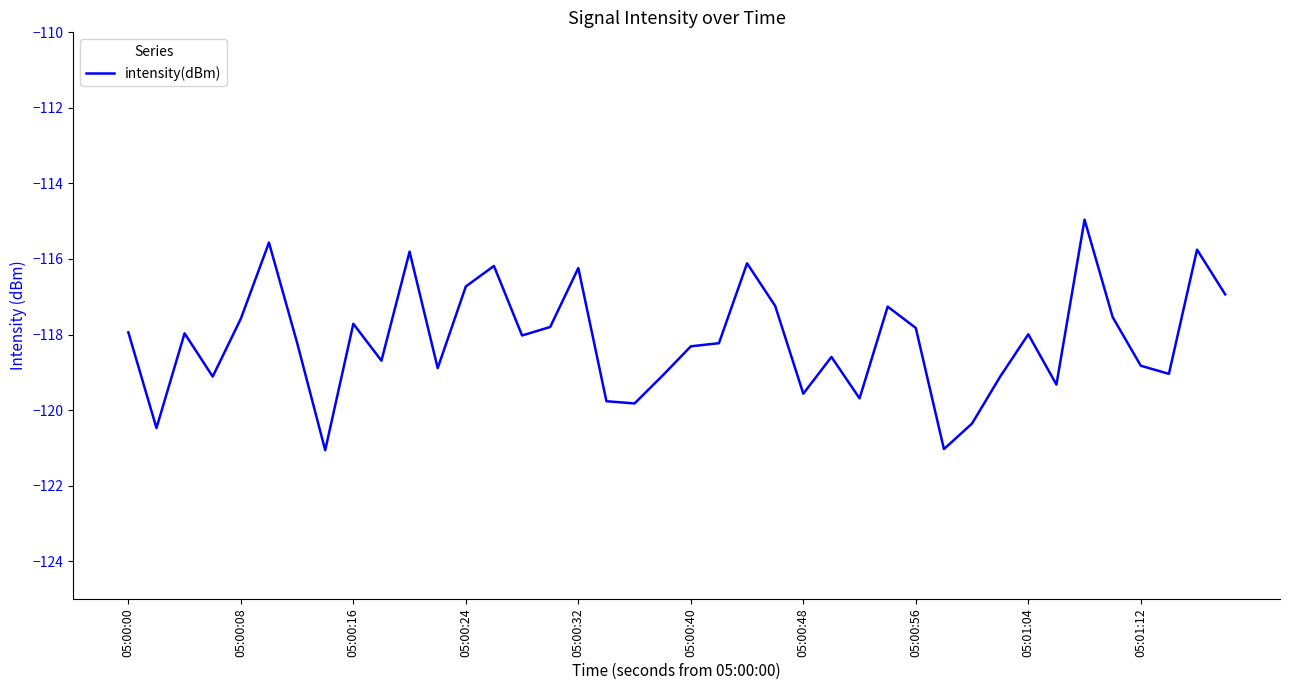

What is the difference between the maximum and minimum values?

6.1